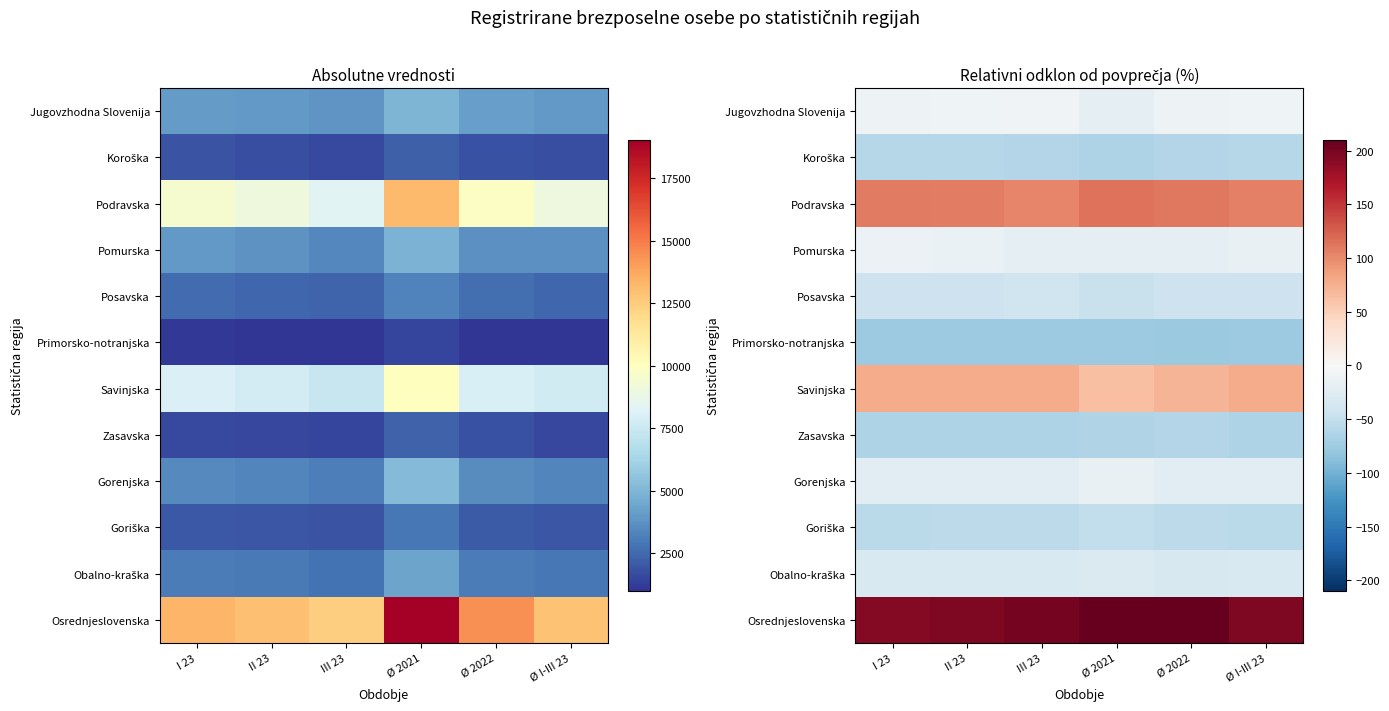

What is the smallest value displayed?

-77.9